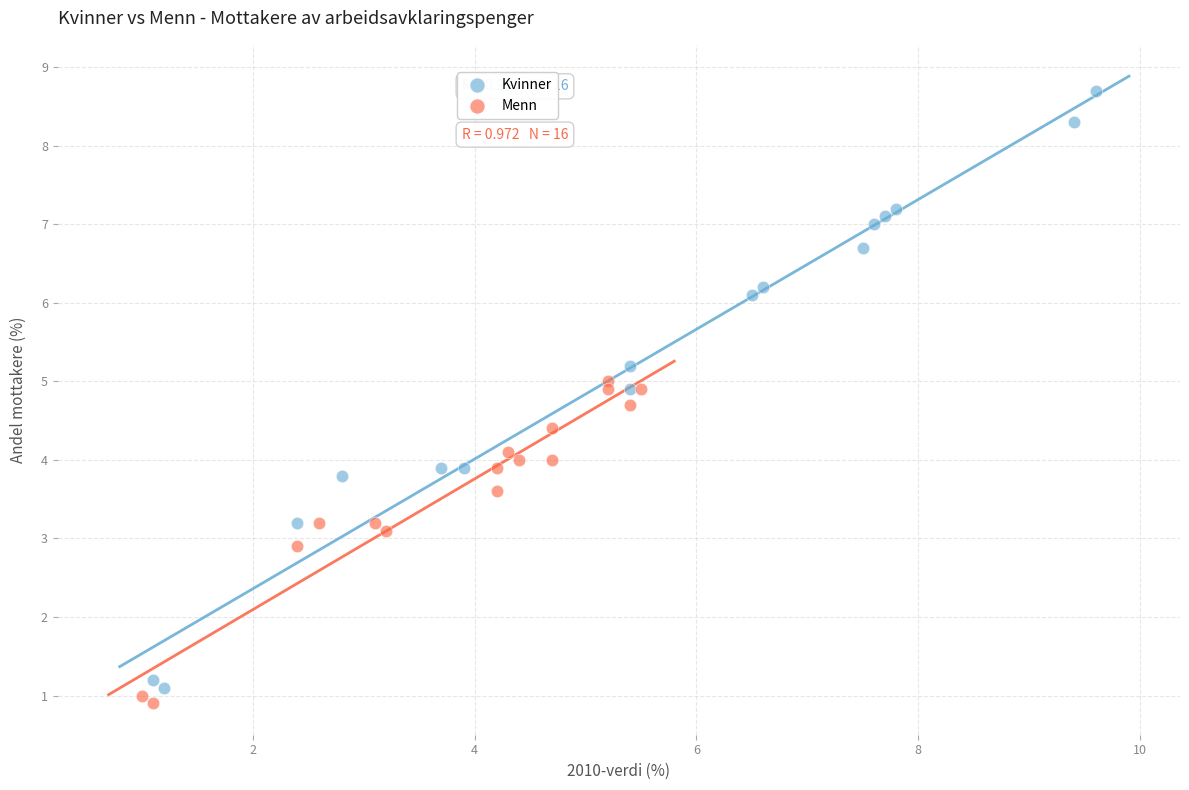

Which series reaches the maximum Y coordinate?

Kvinner